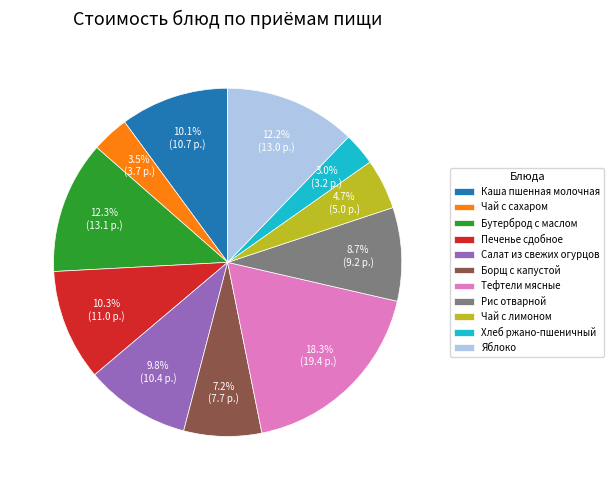

How many slices are in this pie chart?

11